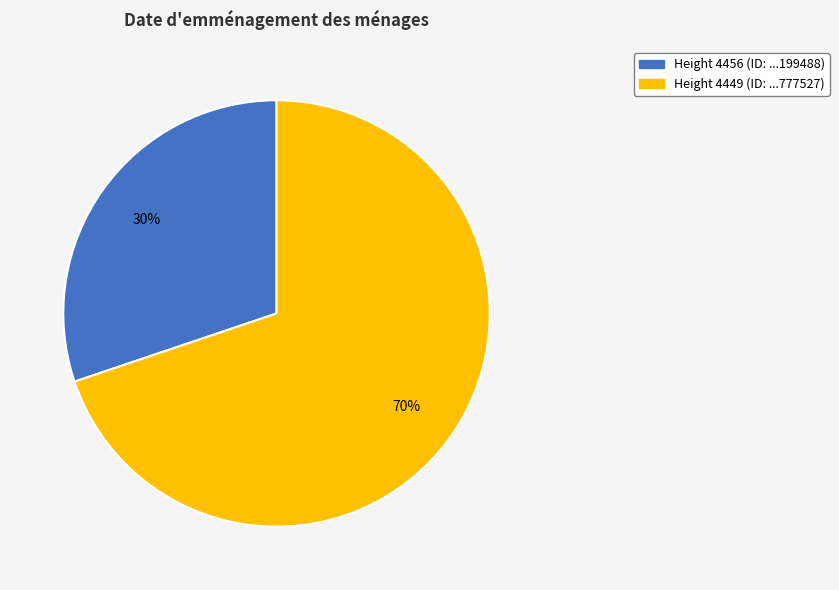

To the nearest percent, what is the average slice percentage?

50%